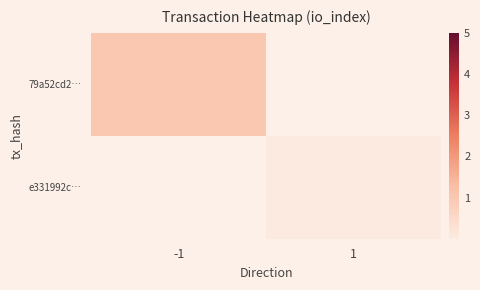

Rank the series by their maximum value, from lowest to highest.

79a52cd2…, e331992c…